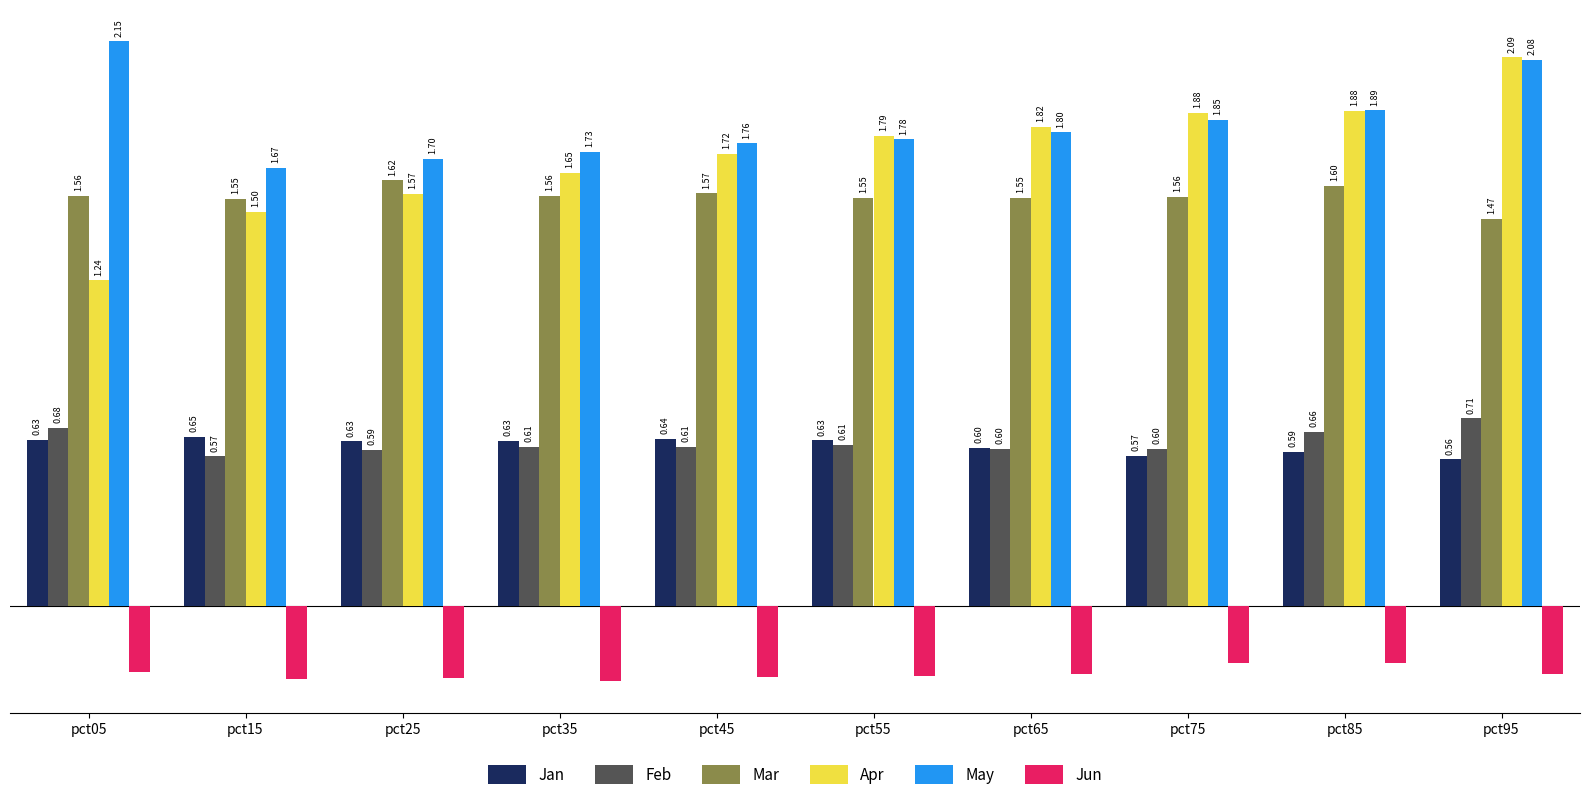

What are all the series names shown in the legend?

Jan, Feb, Mar, Apr, May, Jun